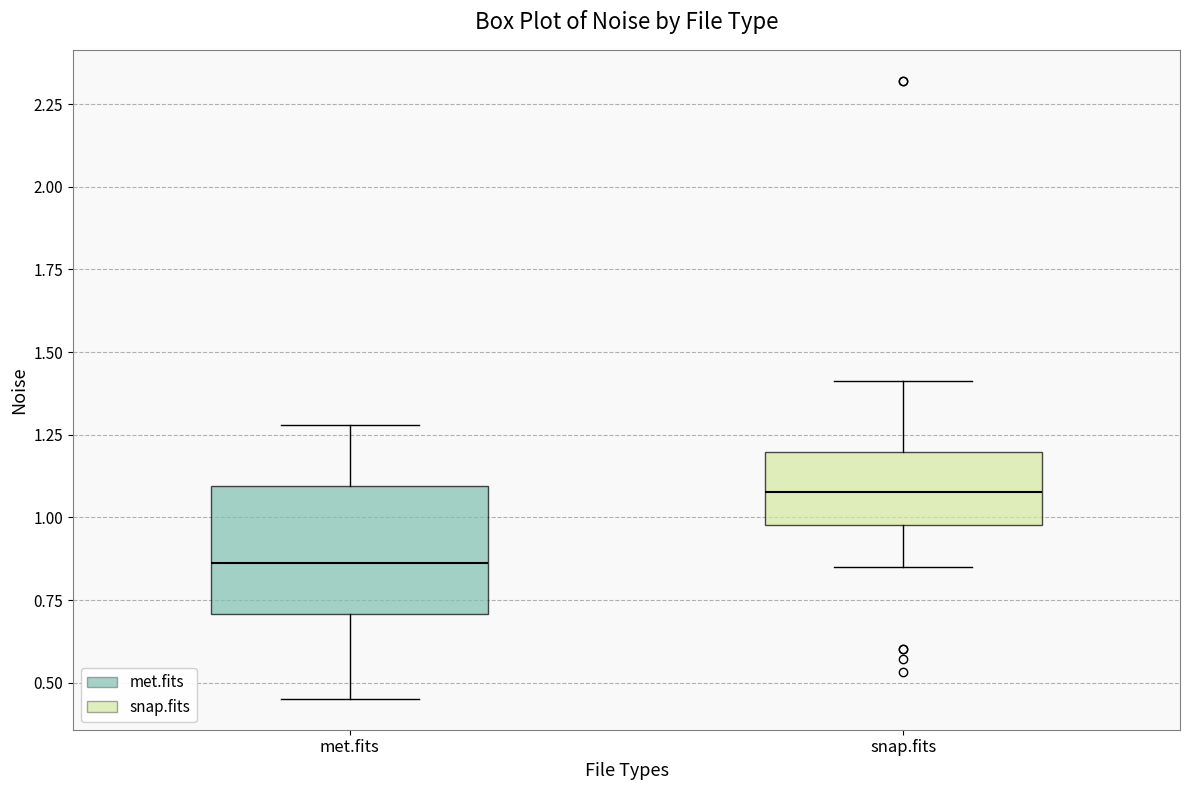

Reading left to right, read every box against the y-axis: the position of its median line, the range the box covers, and the ends of its whiskers. The values are not printed on the chart, so give them approximately, as read against the axis.

met.fits: median 0.85, box 0.70 to 1.10, whiskers 0.45 to 1.30
snap.fits: median 1.10, box 1.00 to 1.20, whiskers 0.85 to 1.40